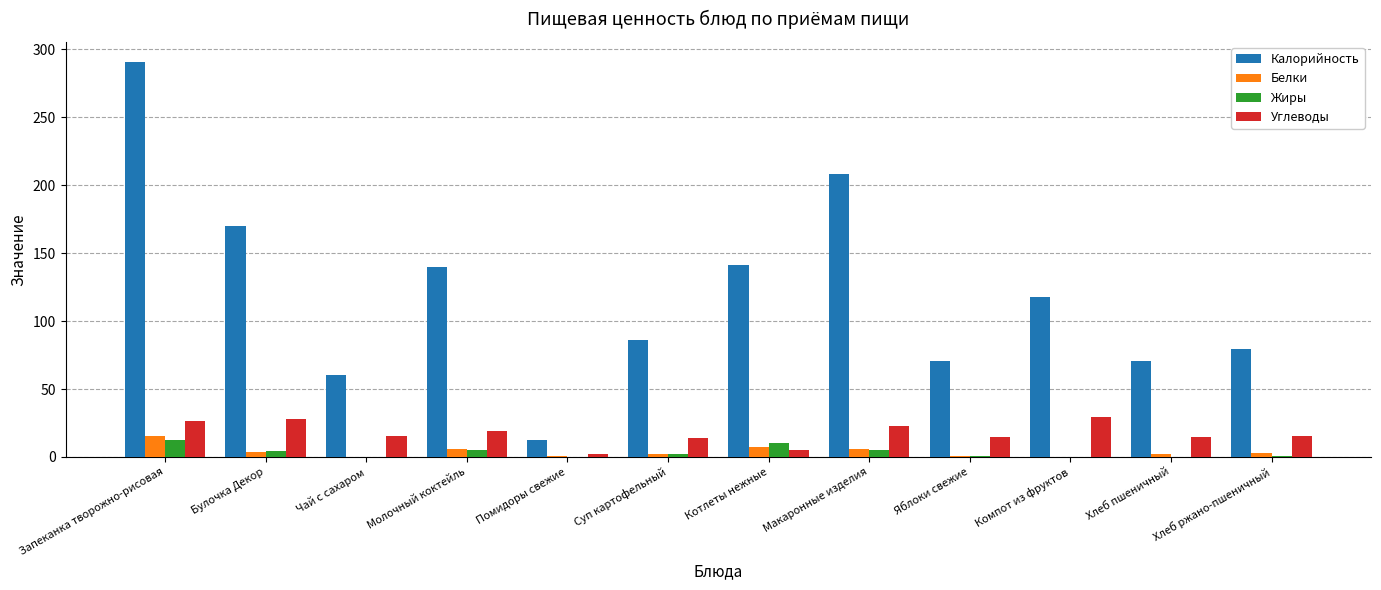

Which label corresponds to the largest value in the chart?

Запеканка творожно-рисовая